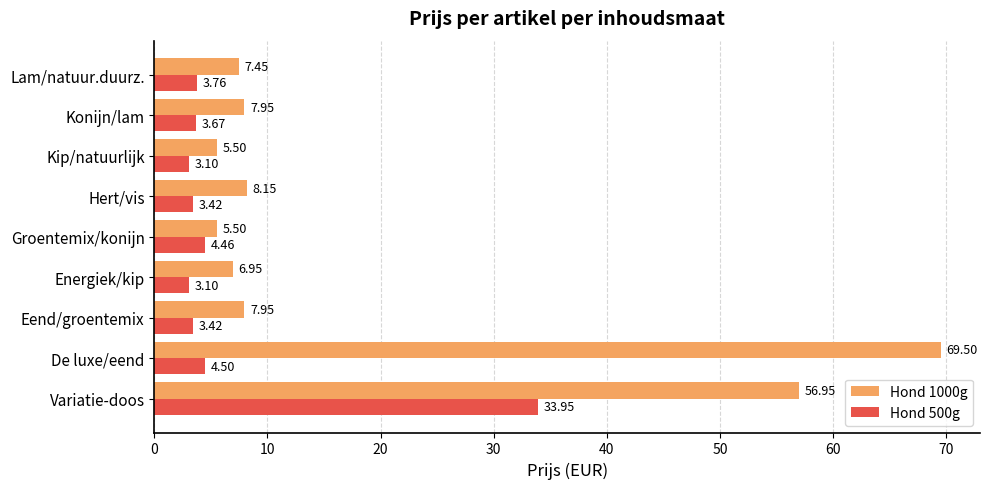

At which category is the sum across all series the highest?

Variatie-doos